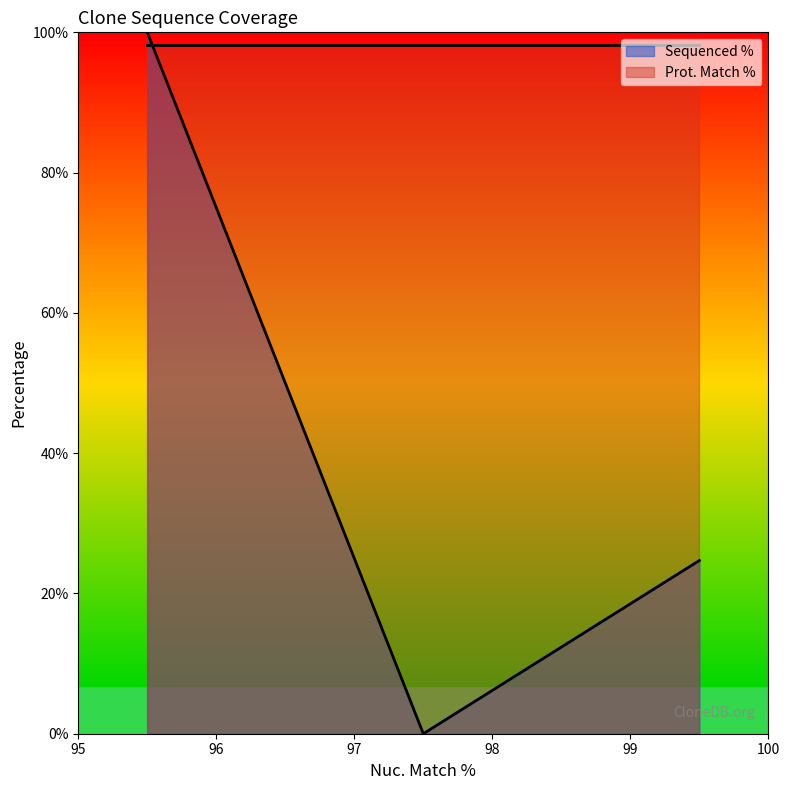

How many positive values are there?

2